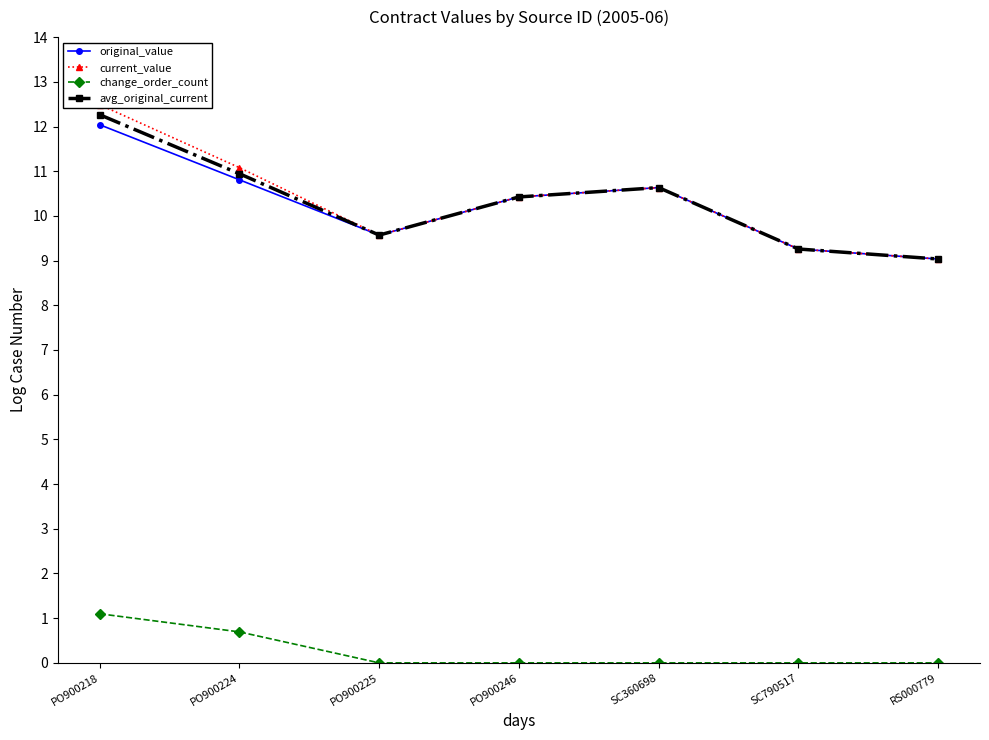

What are all the series names shown in the legend?

original_value, current_value, change_order_count, avg_original_current